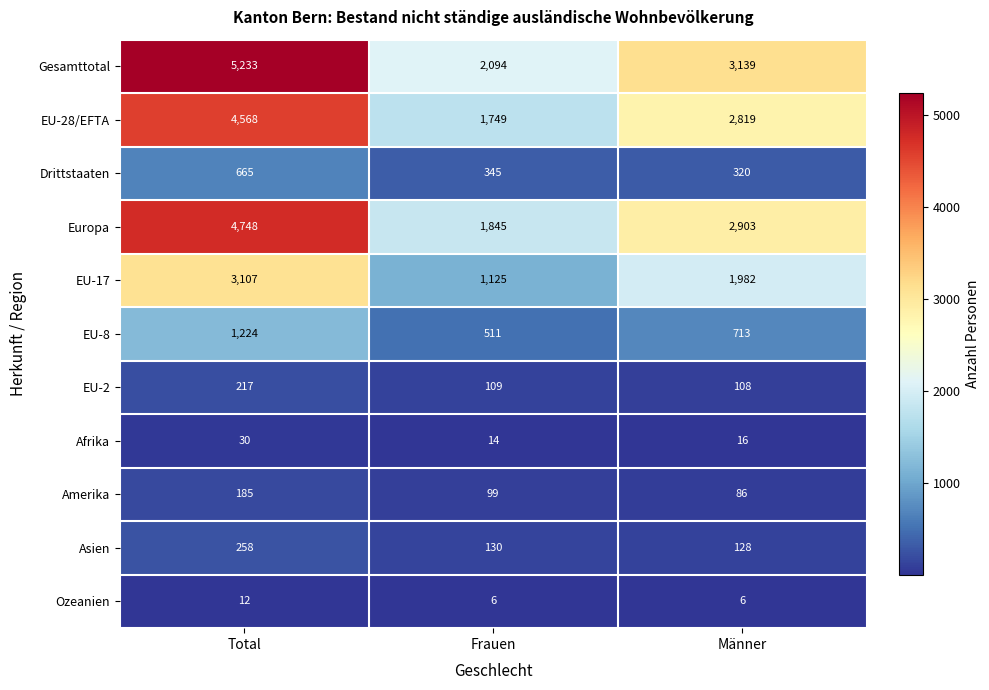

How many values in the Gesamttotal series are below 3139?

1